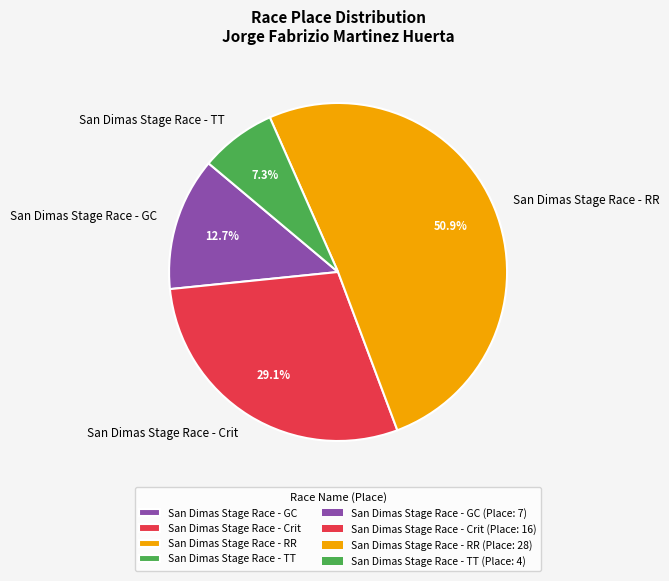

Combined, do San Dimas Stage Race - GC and San Dimas Stage Race - Crit account for over 50%?

No